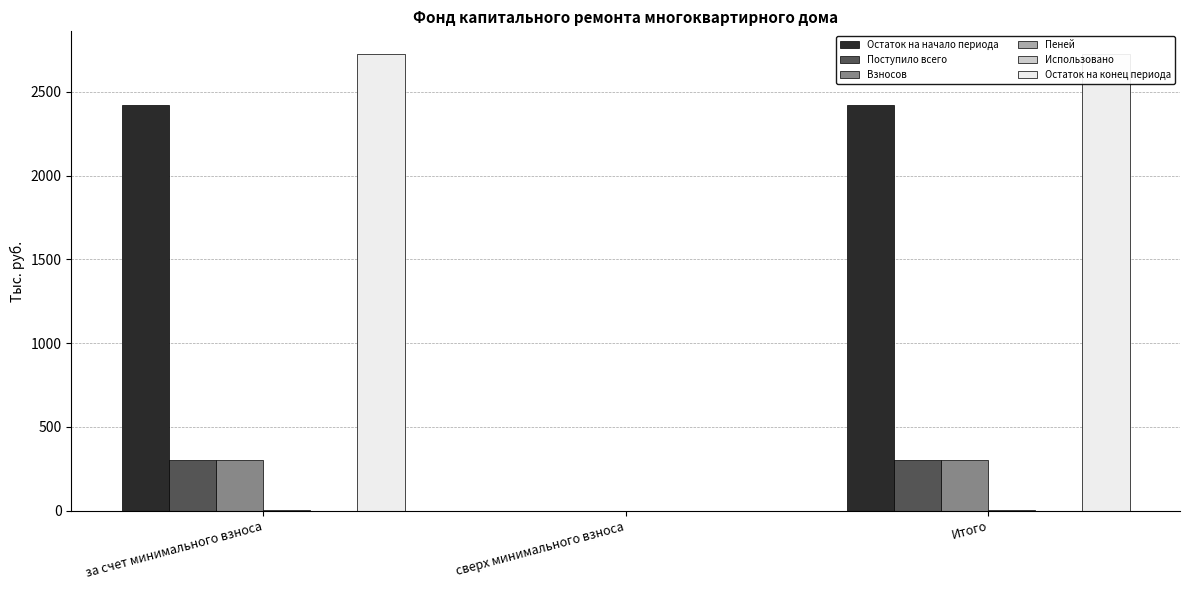

Reading left to right, transcribe all the data shown in this chart.

Остаток на начало периода: за счет минимального взноса=2423.0	сверх минимального взноса=0.0	Итого=2423.0
Поступило всего: за счет минимального взноса=301.7	сверх минимального взноса=0.0	Итого=301.7
Взносов: за счет минимального взноса=300.1	сверх минимального взноса=0.0	Итого=300.1
Пеней: за счет минимального взноса=1.6	сверх минимального взноса=0.0	Итого=1.6
Использовано: за счет минимального взноса=0.0	сверх минимального взноса=0.0	Итого=0.0
Остаток на конец периода: за счет минимального взноса=2724.7	сверх минимального взноса=0.0	Итого=2724.7